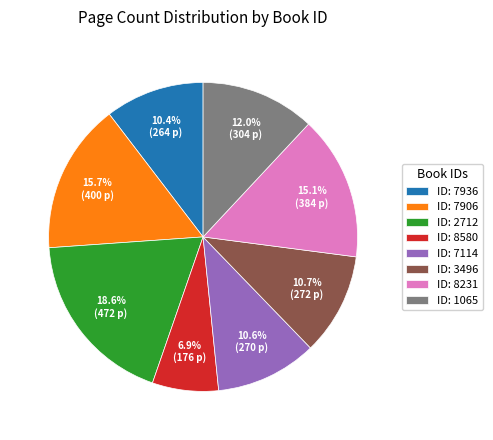

What portion of the pie excludes ID: 2712?

81.4%